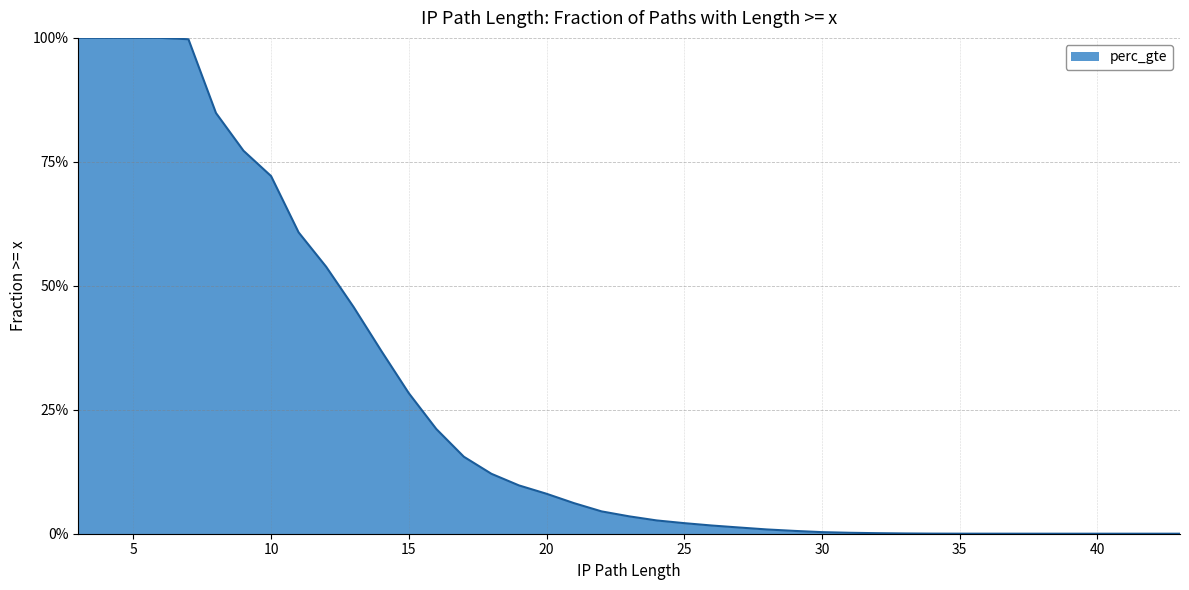

Does the chart have visible grid lines?

Yes